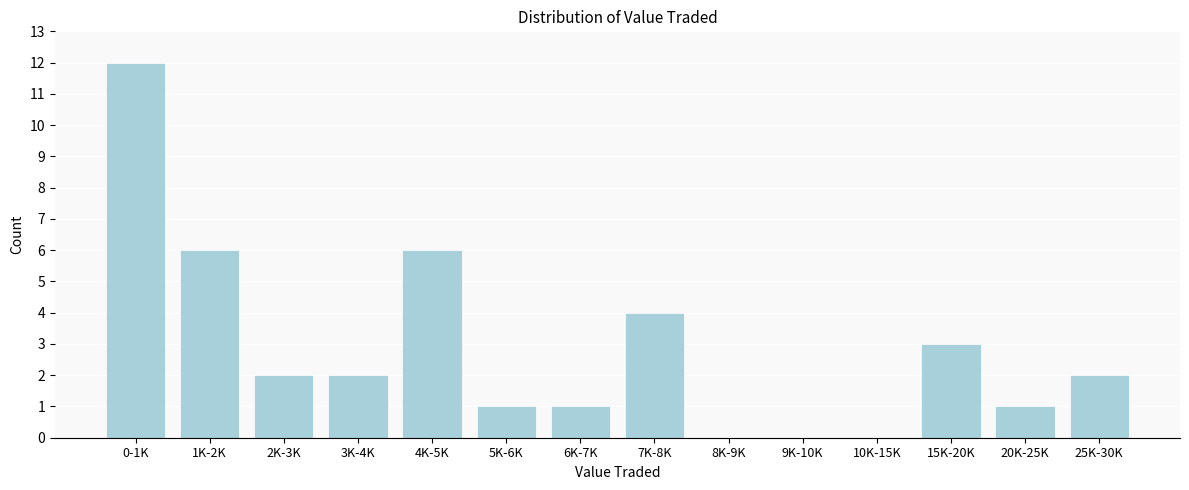

Reading left to right, what are all the values shown in this chart?

0-1K=12	1K-2K=6	2K-3K=2	3K-4K=2	4K-5K=6	5K-6K=1	6K-7K=1	7K-8K=4	8K-9K=0	9K-10K=0	10K-15K=0	15K-20K=3	20K-25K=1	25K-30K=2